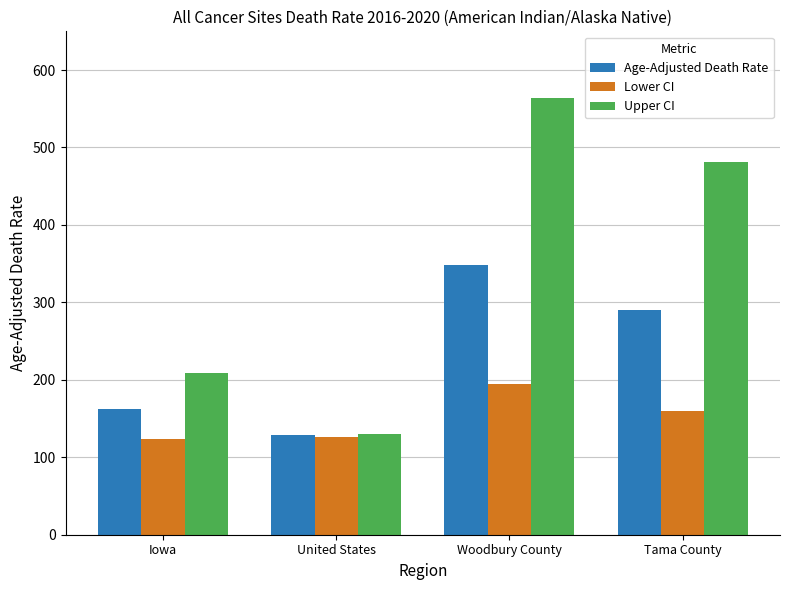

Which series has the largest total across all categories?

Upper CI